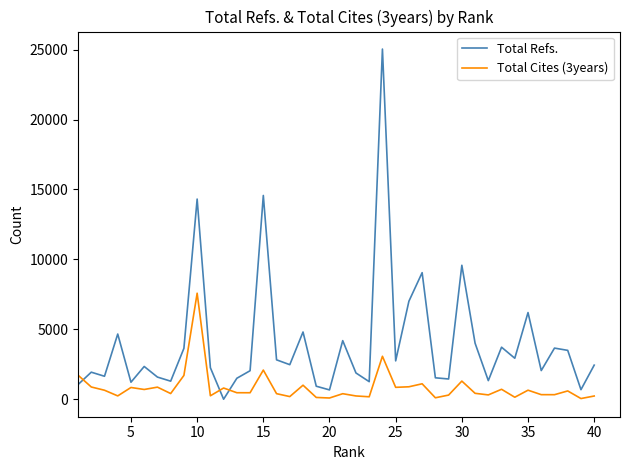

Which series has the largest total across all categories?

Total Refs.